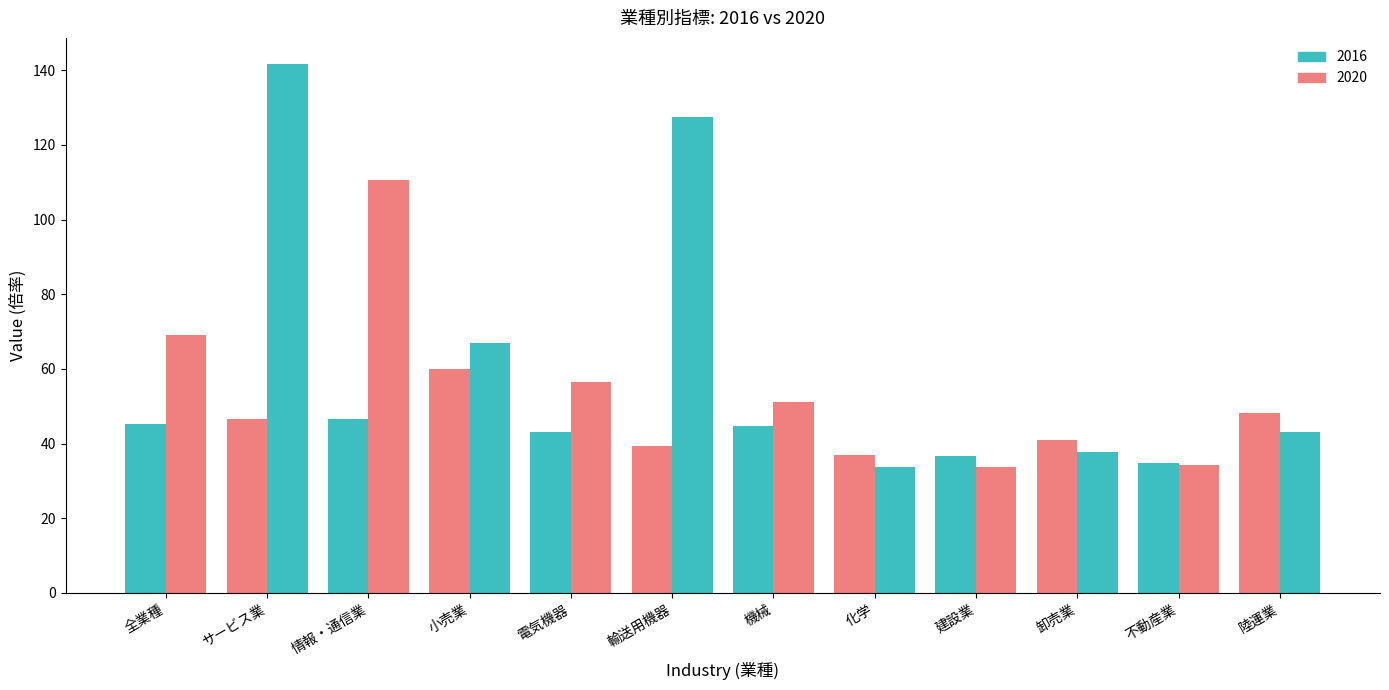

How many categories are shown in the chart?

12